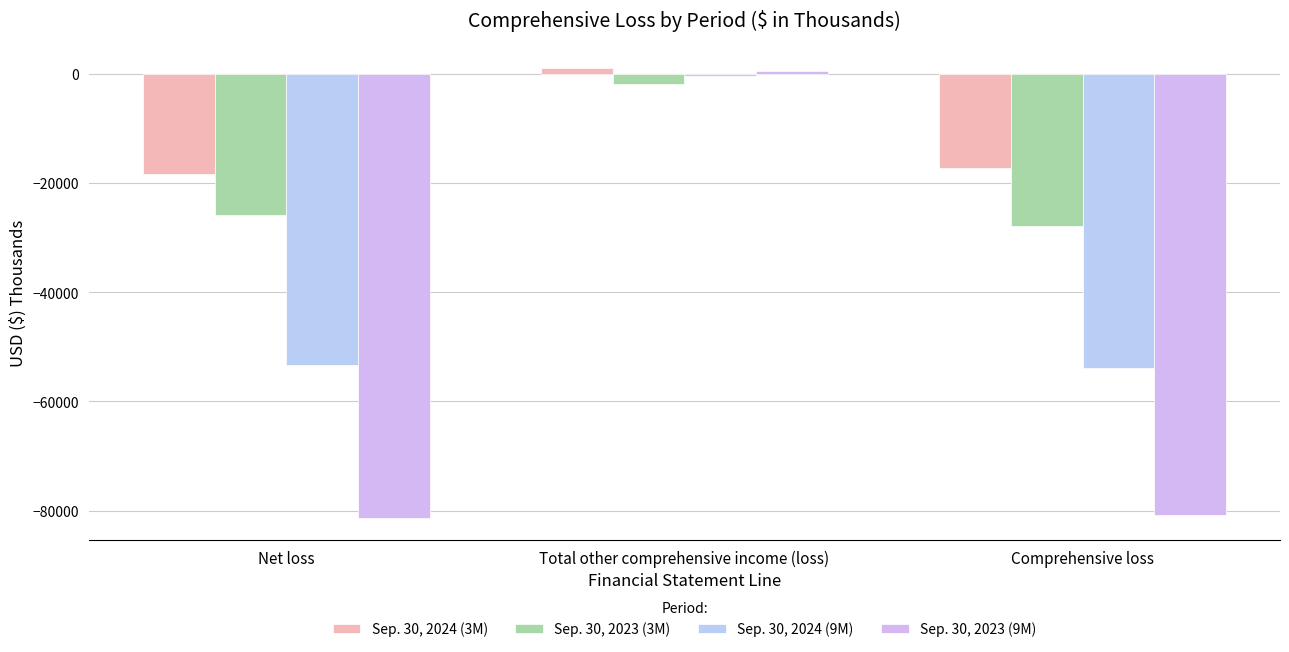

At which category is the sum across all series the highest?

Total other comprehensive income (loss)